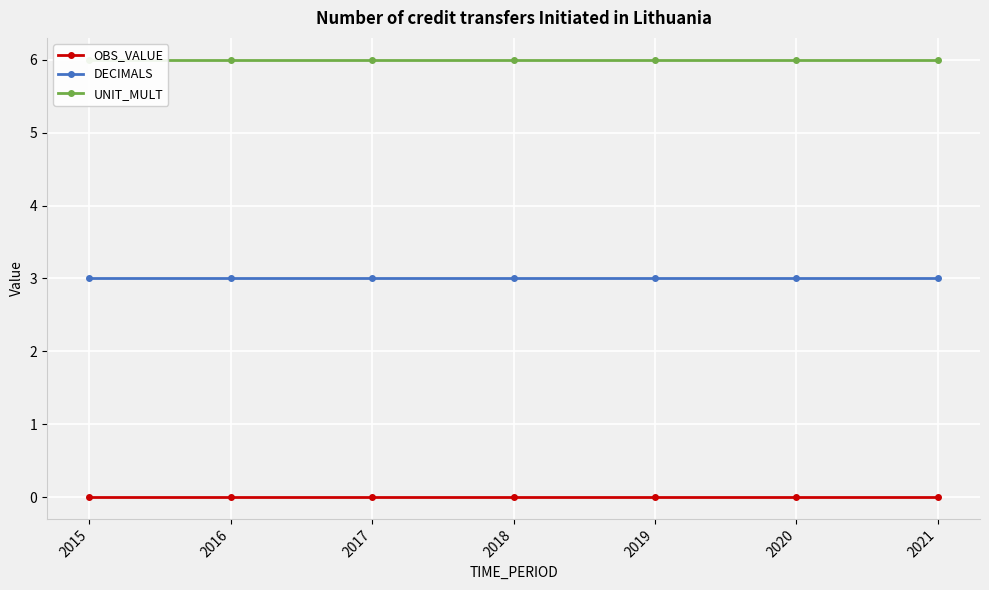

At how many categories does at least one series exceed 3?

7